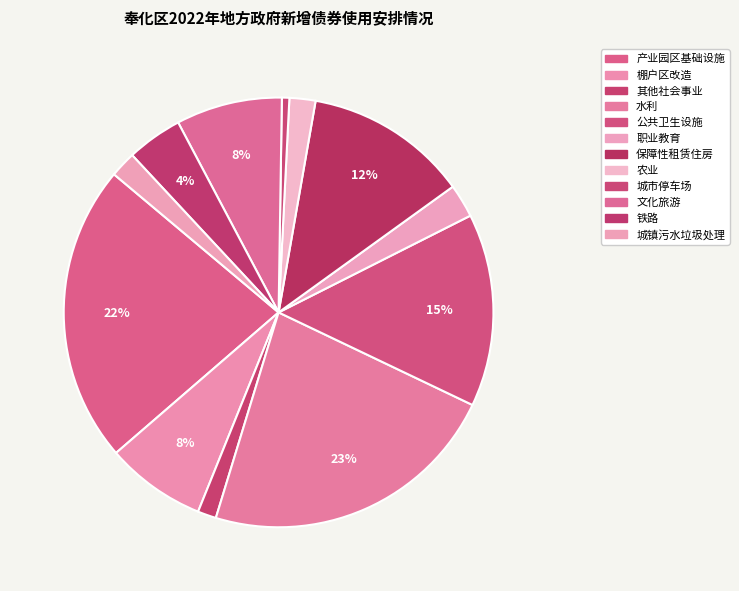

Count the number of slices in the pie.

12